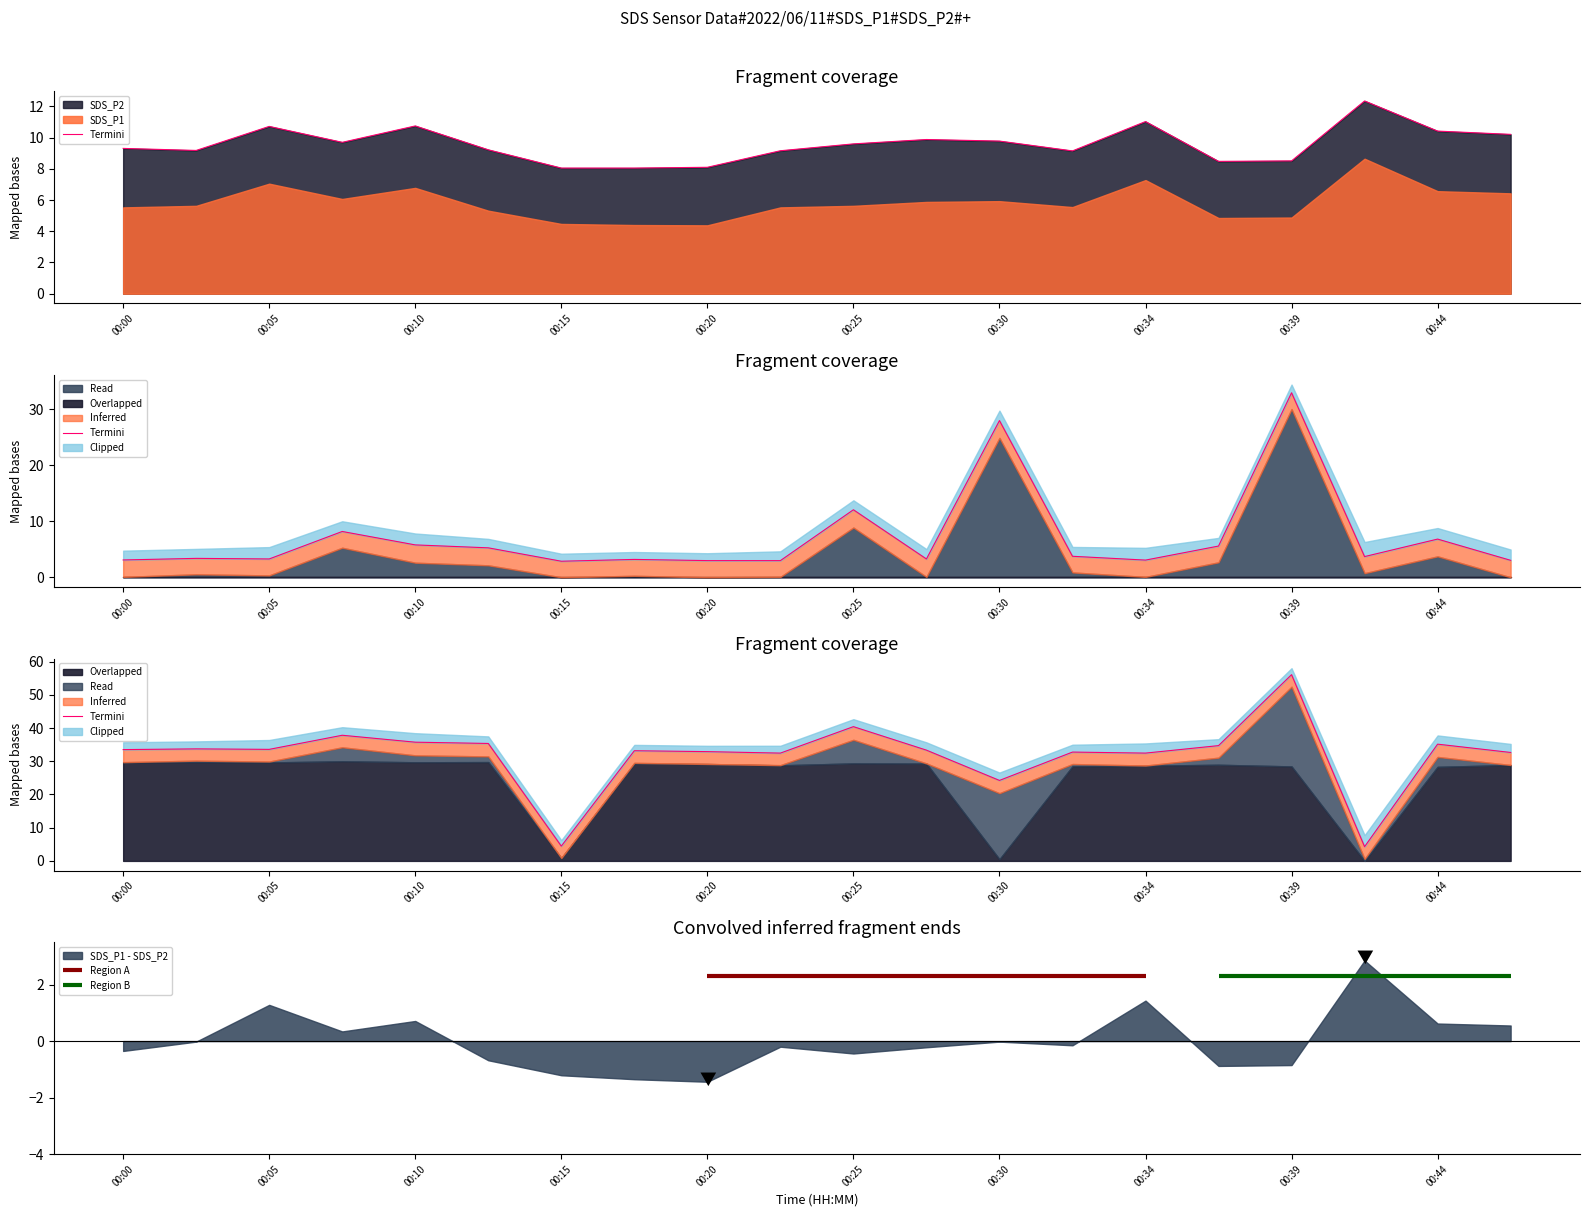

What is the ratio of the value at 17 to the value at 18?

0.1